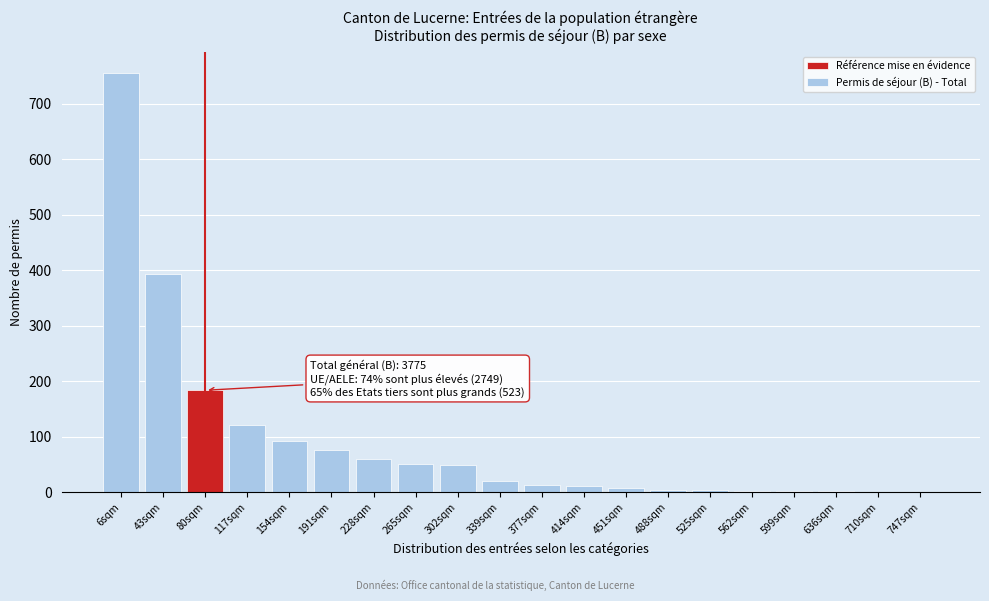

Where is the data nearest to the value 378?

43sqm